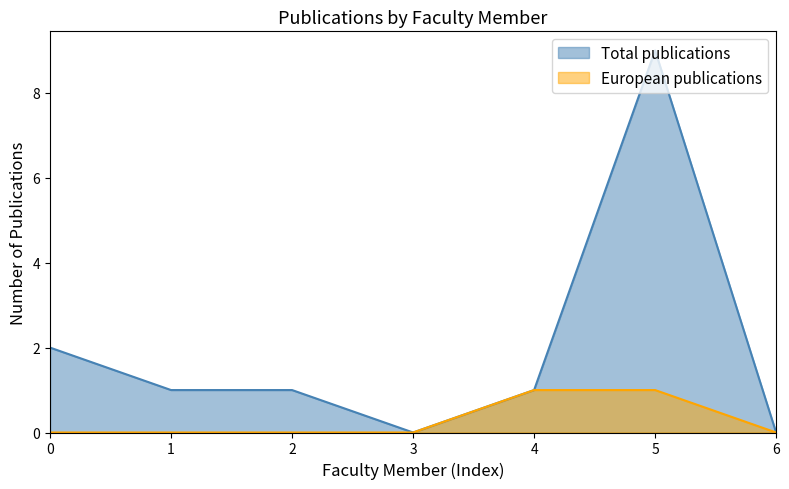

At 2, list the series in order from smallest to largest.

European publications, Total publications